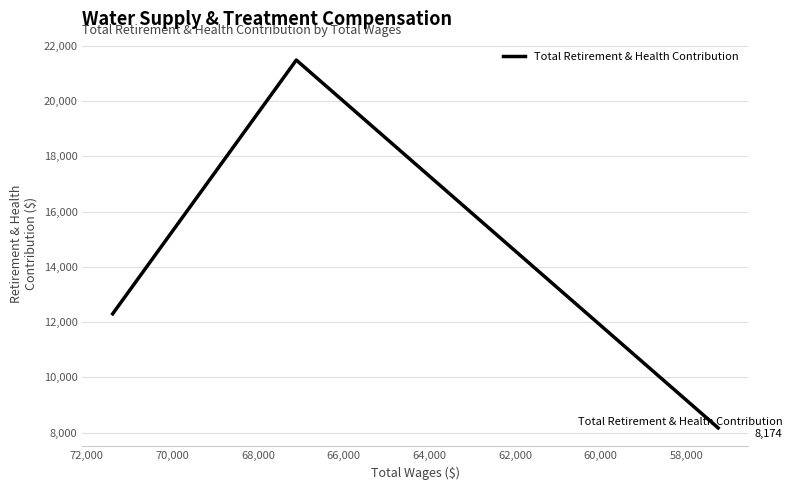

The value at 60,000 is 14592. True or false?

False